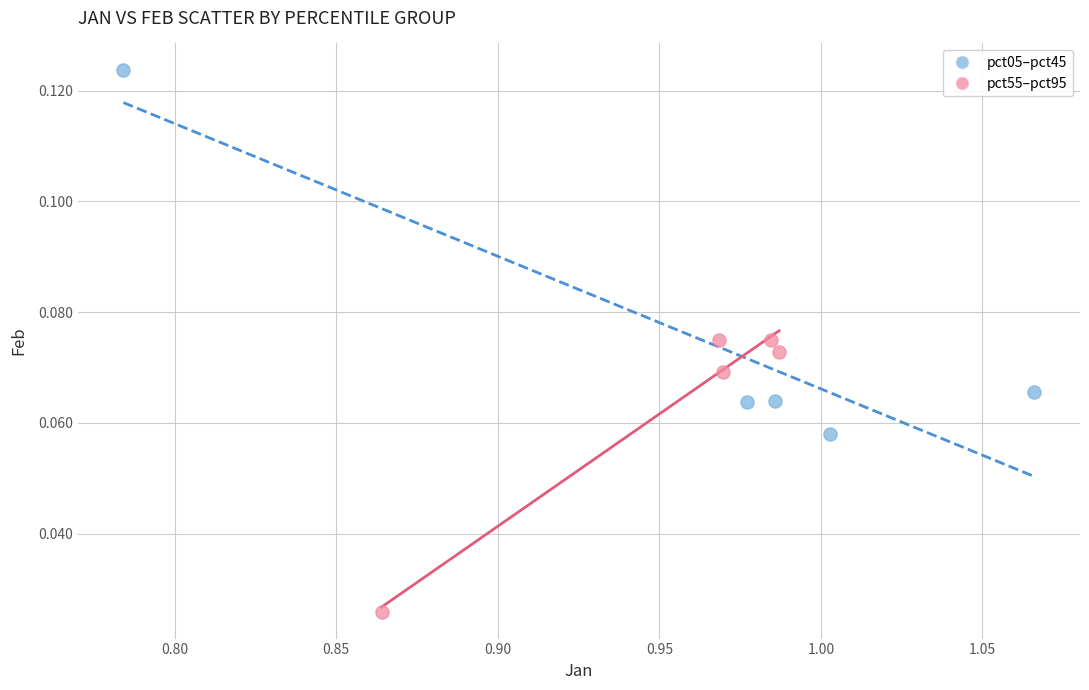

Which series contains the lowest Y value?

pct55–pct95